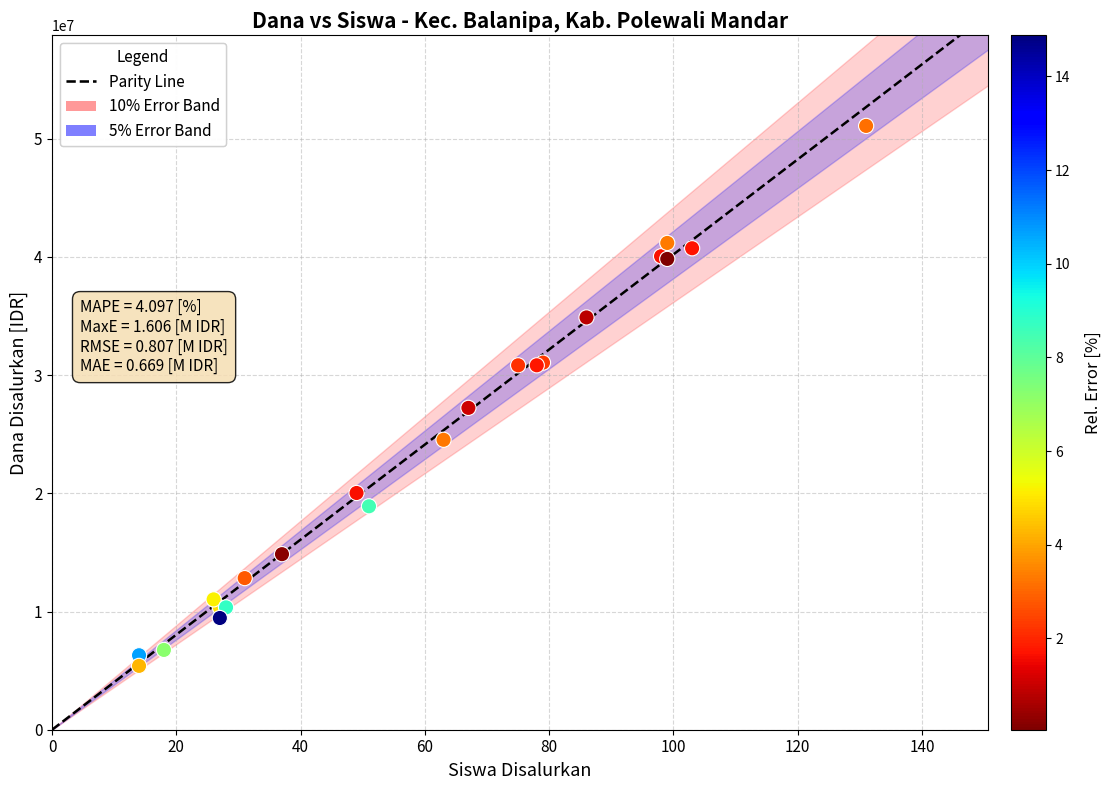

What Y value in the scatter plot is closest to 28237500?

27225000